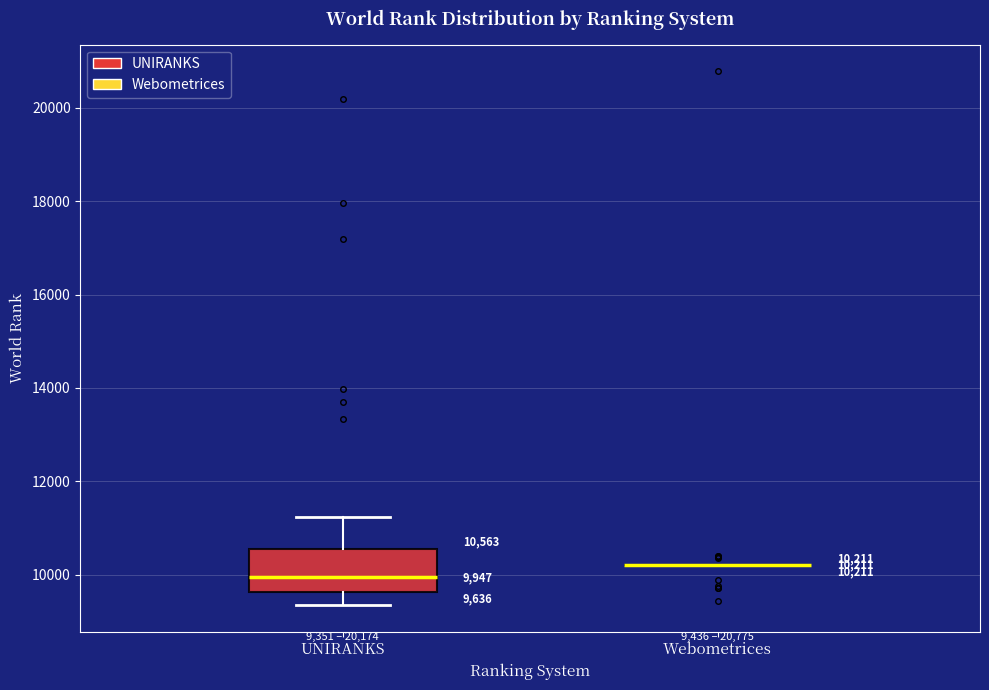

Comparing the boxes themselves (not the whiskers), which one is the tallest?

UNIRANKS